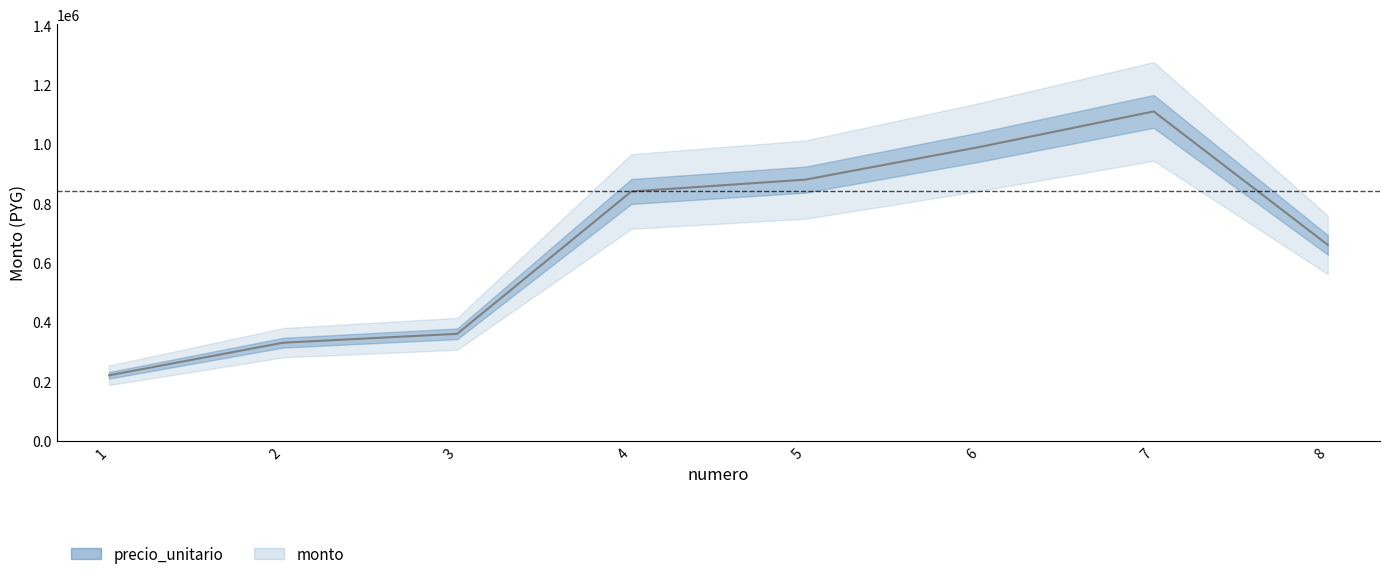

List the labels in order of value, largest first.

7, 6, 5, 4, 8, 3, 2, 1